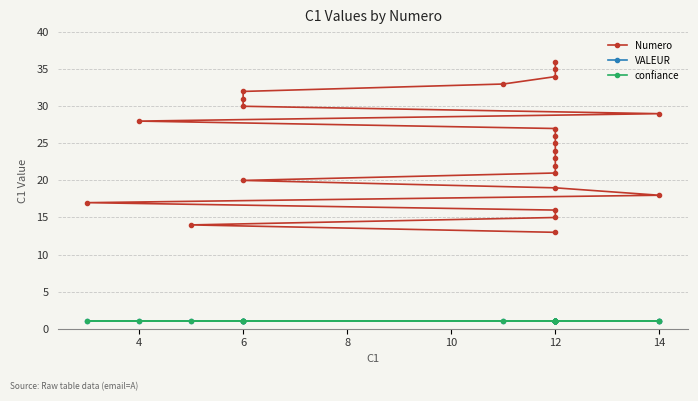

True or false: VALEUR and confiance intersect in this chart.

False